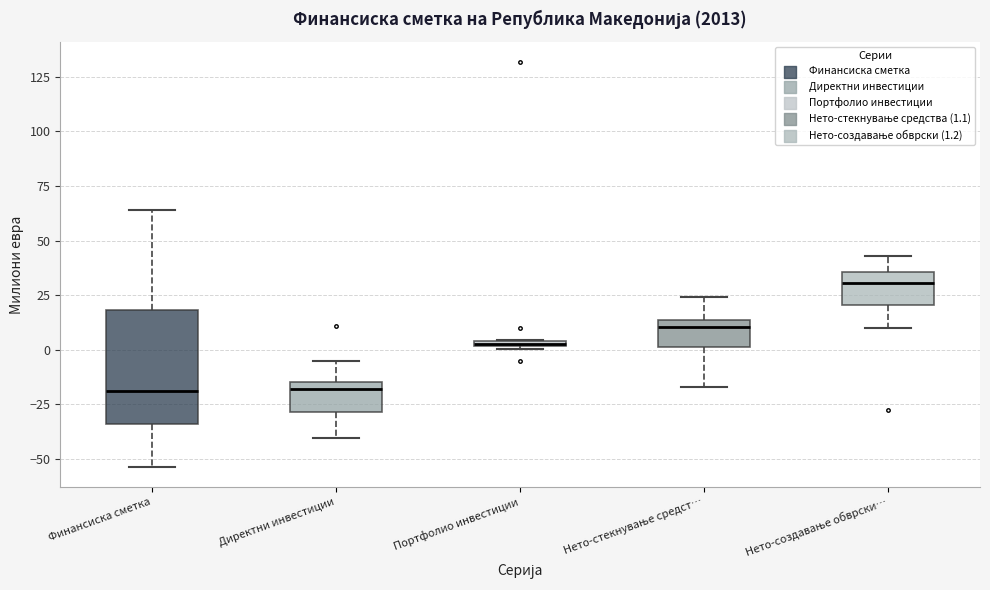

Where does the upper whisker of the box for Директни инвестиции end on the y-axis? The values are not printed on the chart, so give them approximately, as read against the axis.

-5